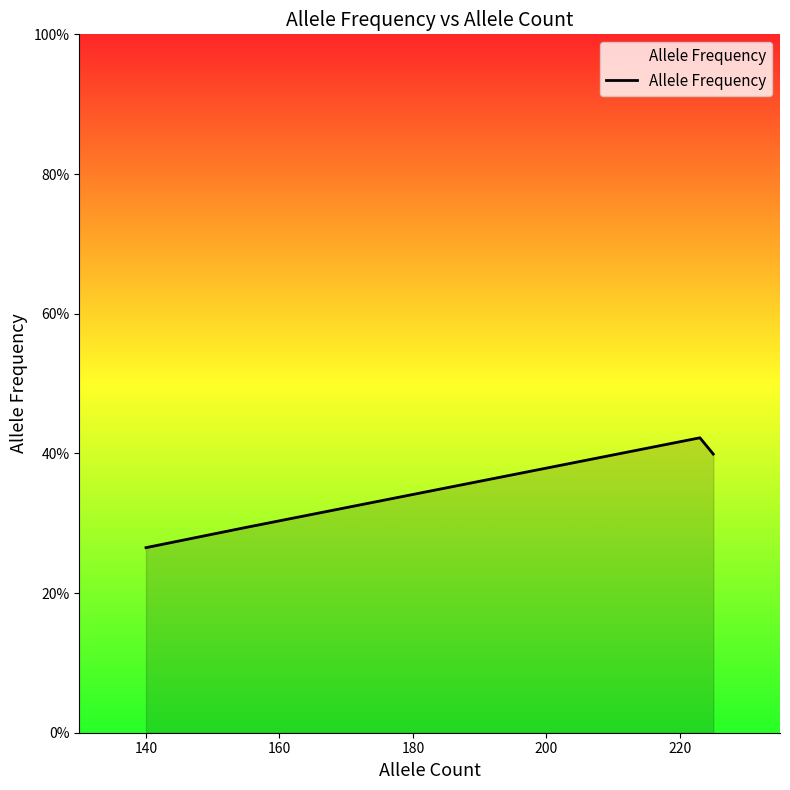

Does the chart have visible grid lines?

No